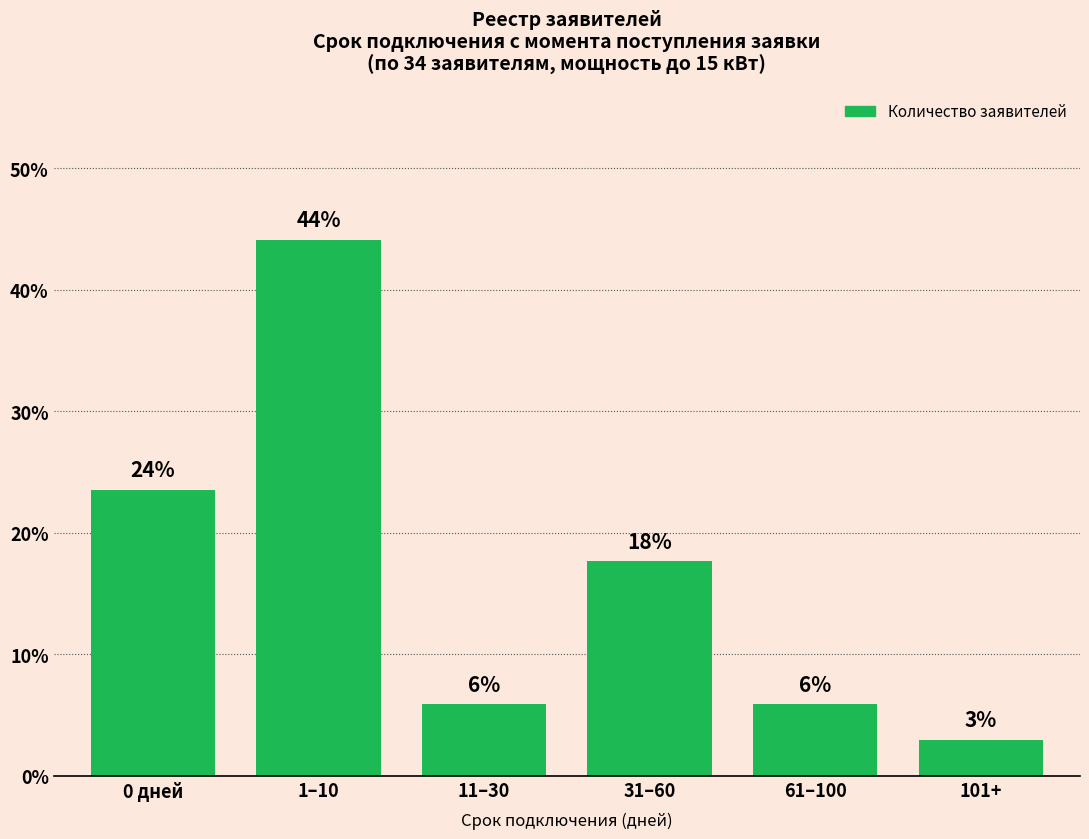

Does the chart contain any negative values?

No